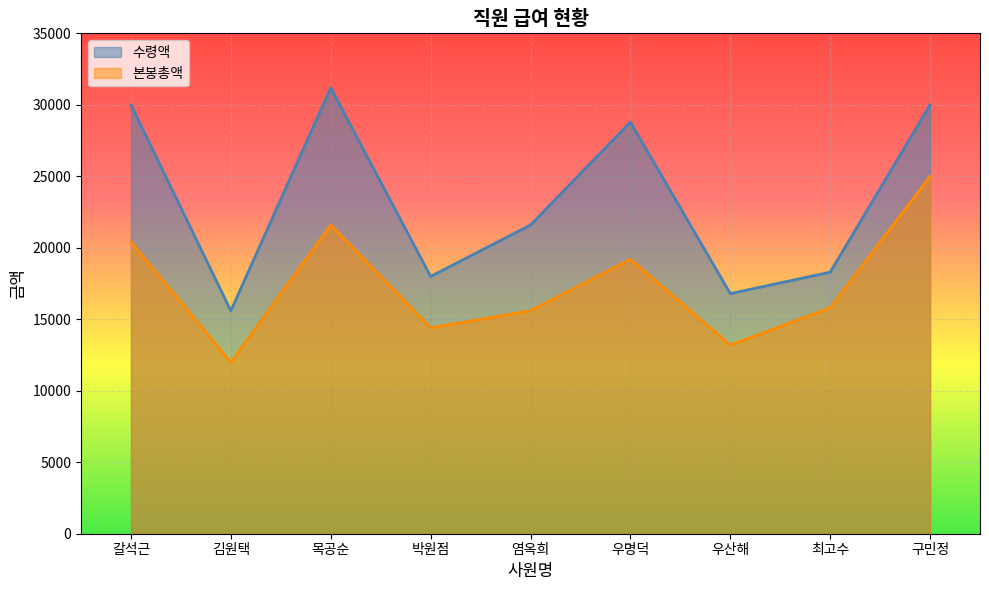

True or false: 본봉총액 has a value of 15600 at 염옥희.

True